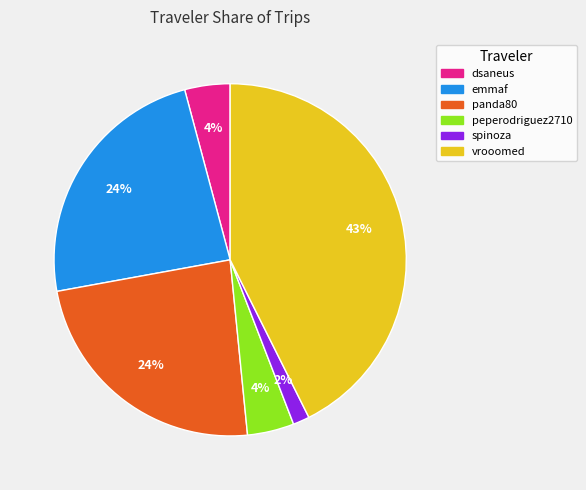

To the nearest percent, what portion does spinoza represent?

2%